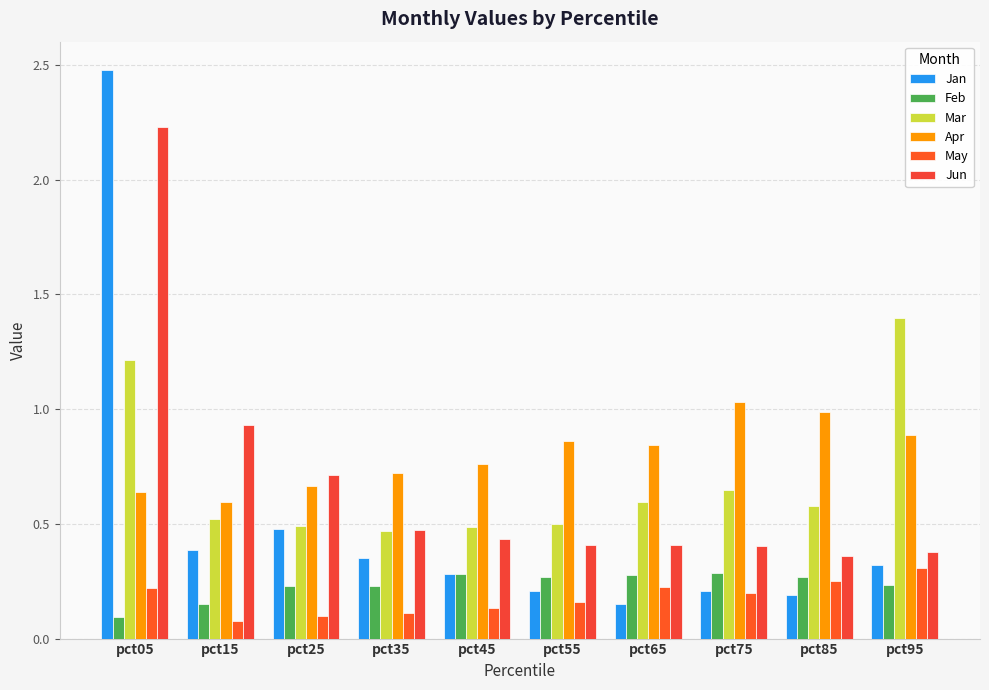

Between pct55 and pct35, which is larger?

pct35